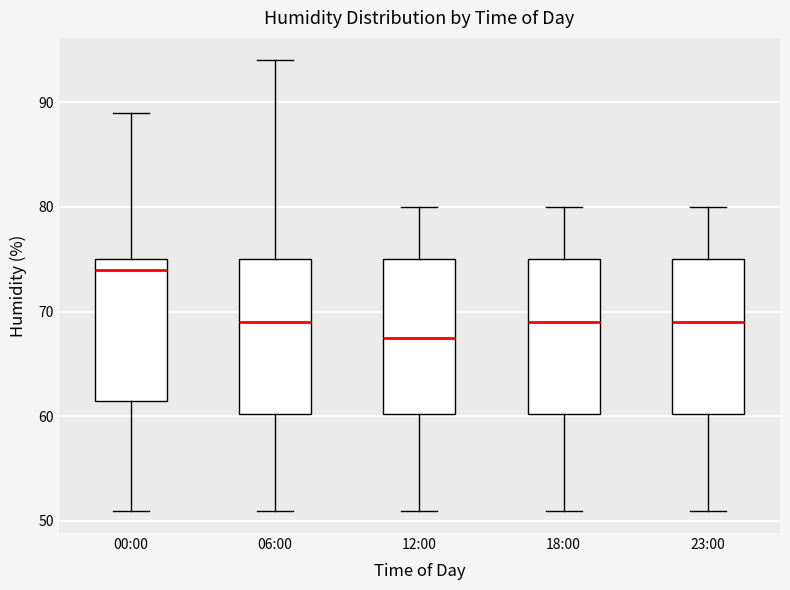

Which box has the highest median line?

00:00